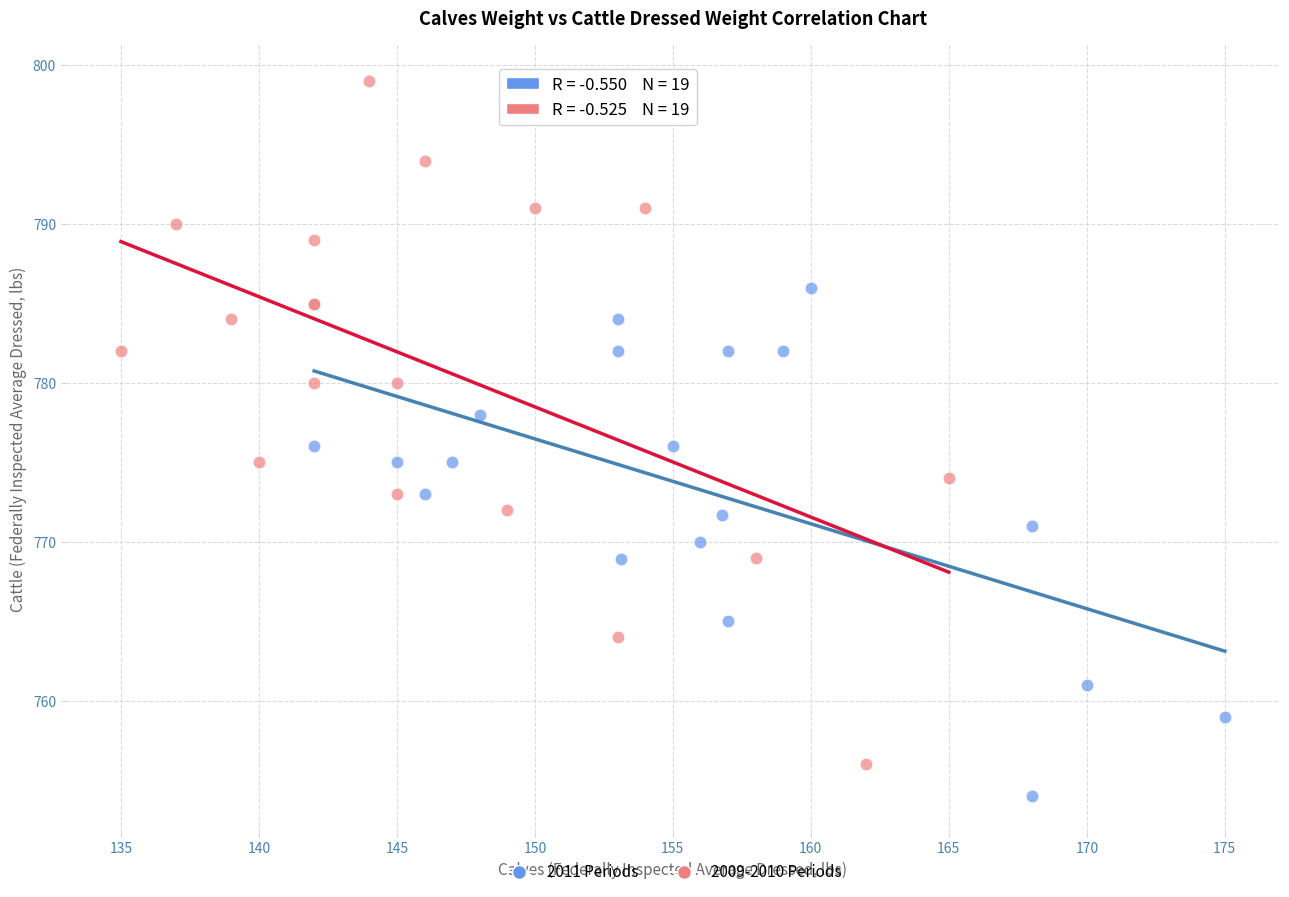

Which series contains the highest Y value?

2009-2010 Periods